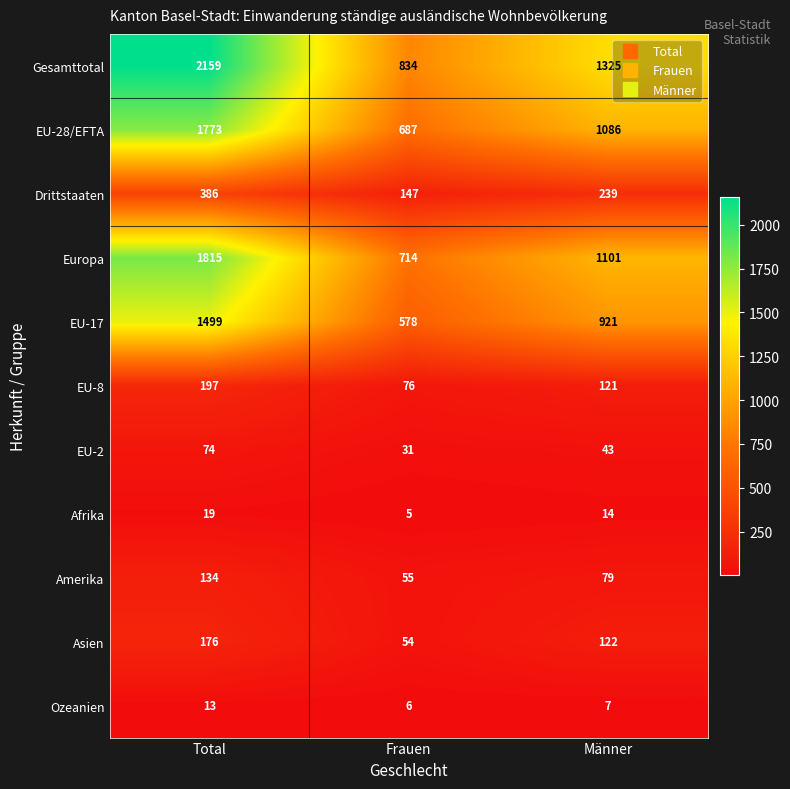

The Europa series shows 1815 at Total. True or false?

True